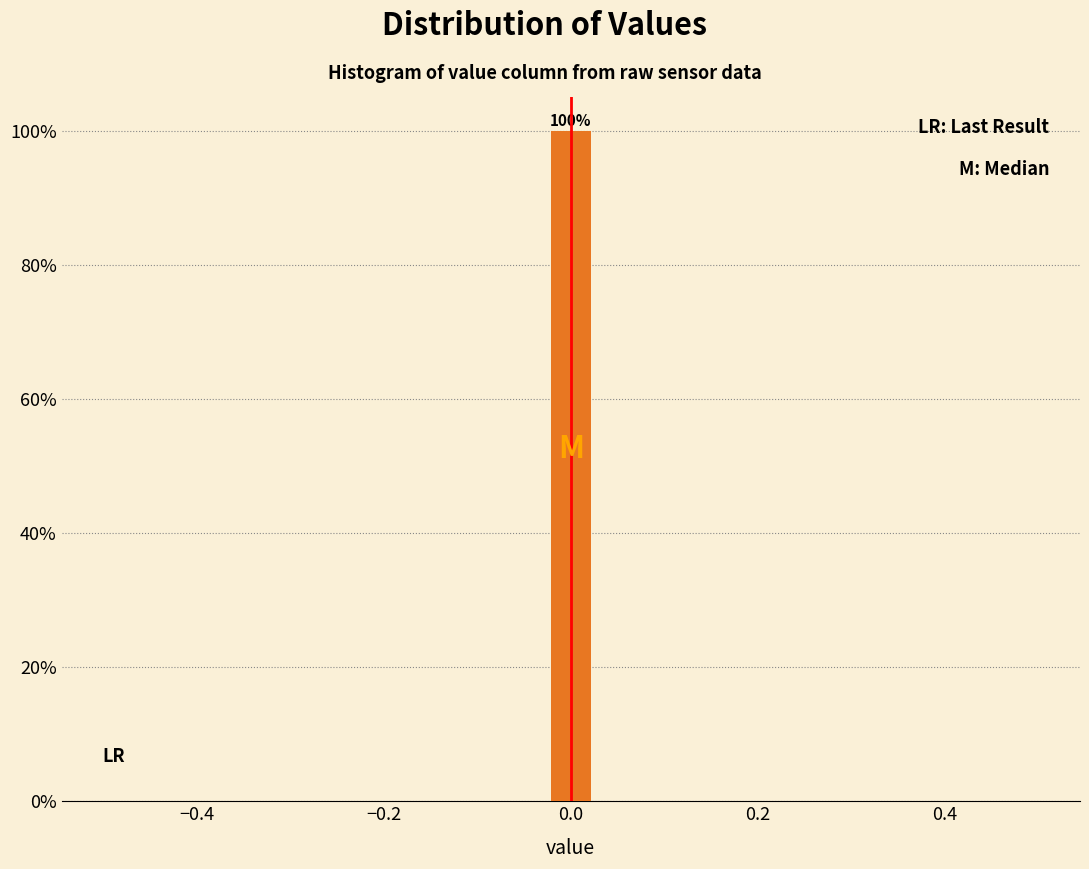

Around what value on the x-axis is the tallest bar? Give the approximate position of its centre, as read against the axis.

0.00